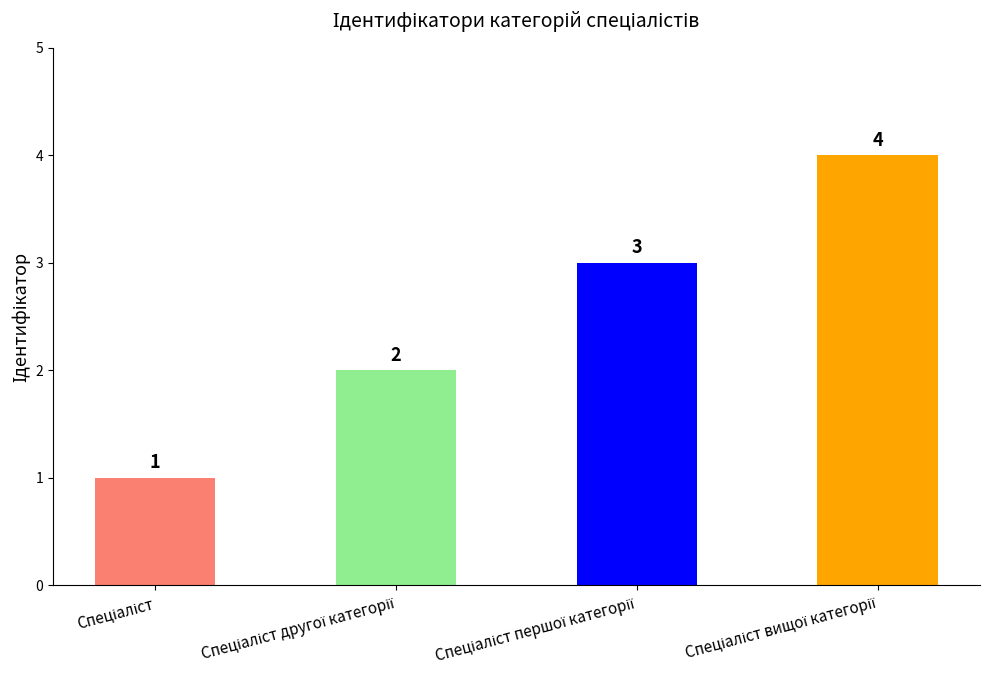

What is the value of the 2nd bar from the left?

2